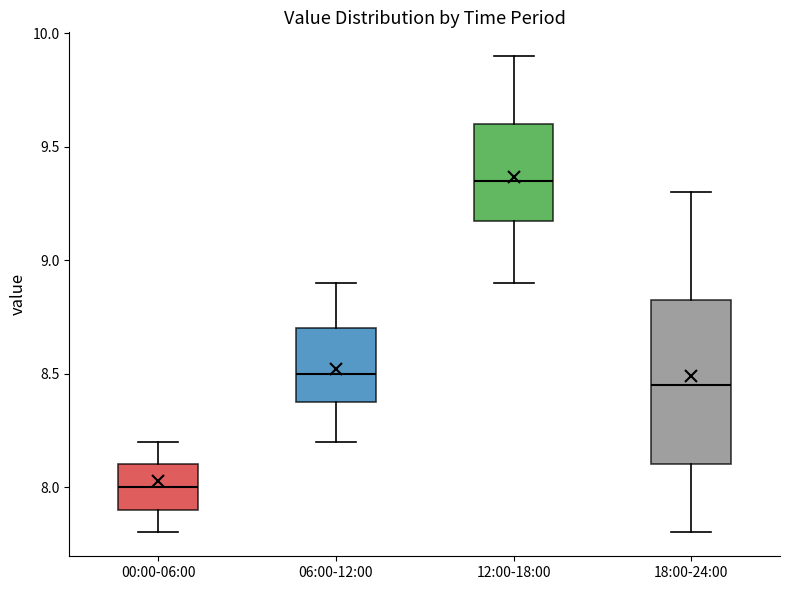

Where is the lower edge of the box for 06:00-12:00 on the y-axis? The values are not printed on the chart, so give them approximately, as read against the axis.

8.40